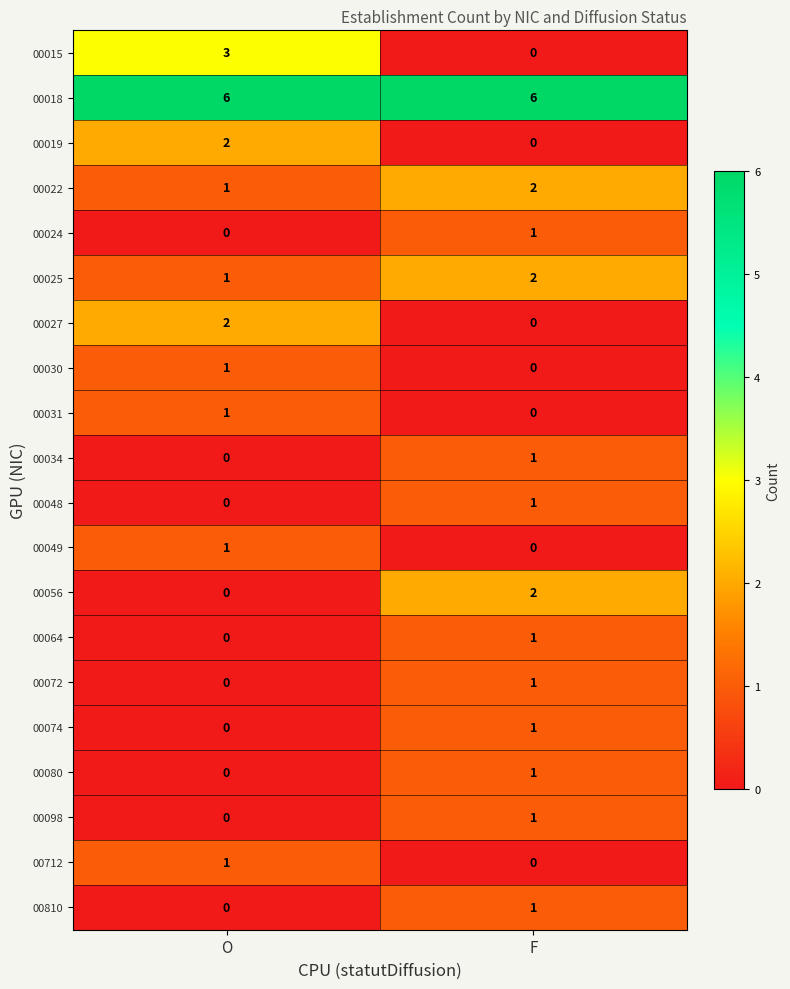

Is it true that 00048 equals 0 at O?

True